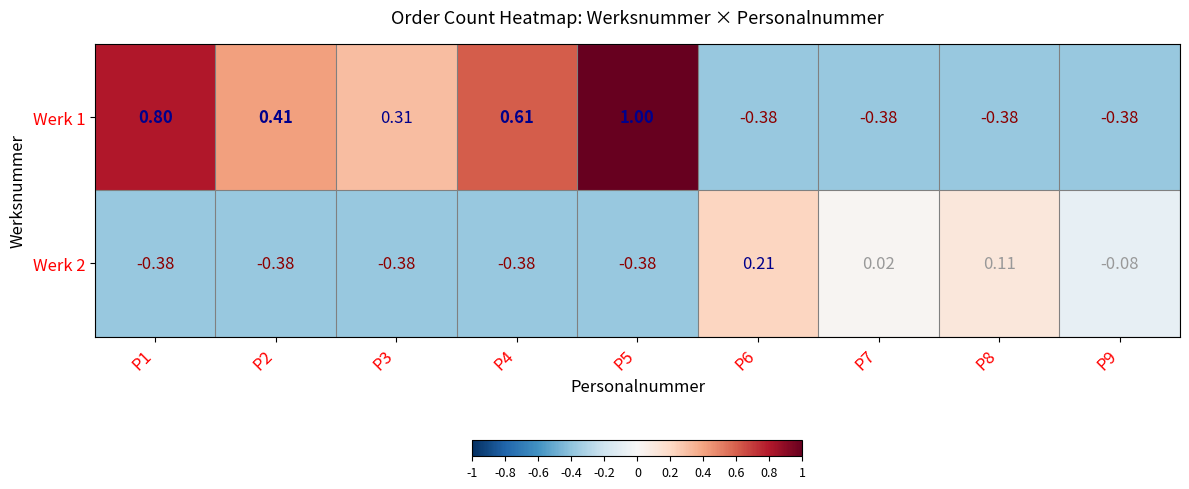

Between P2 and P5, which series saw the biggest shift?

Werk 1